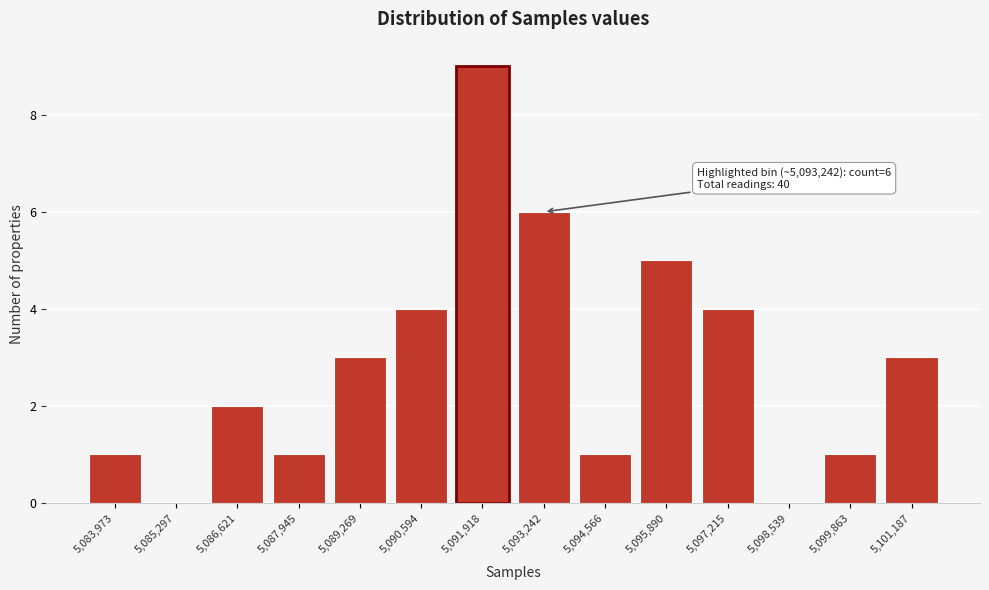

Reading right to left, extract all data points from this chart.

5,101,187=3	5,099,863=1	5,098,539=0	5,097,215=4	5,095,890=5	5,094,566=1	5,093,242=6	5,091,918=9	5,090,594=4	5,089,269=3	5,087,945=1	5,086,621=2	5,085,297=0	5,083,973=1